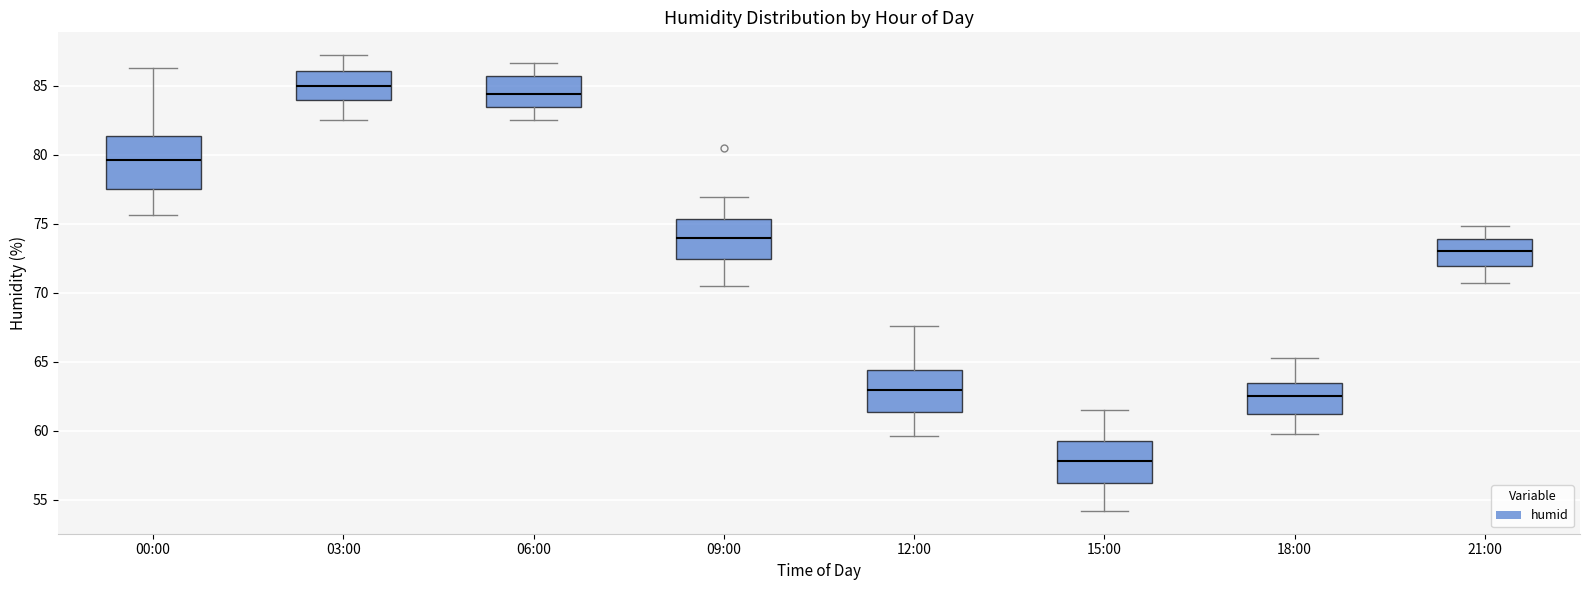

Which box has the highest median line?

03:00